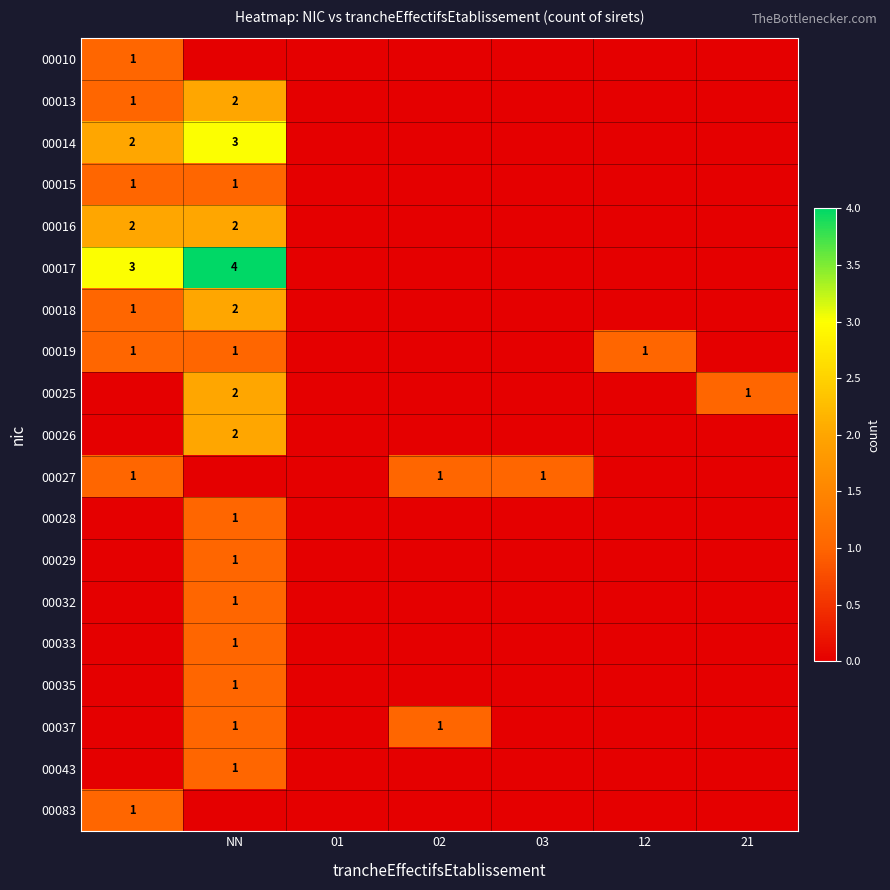

At how many categories does at least one series exceed 1?

2